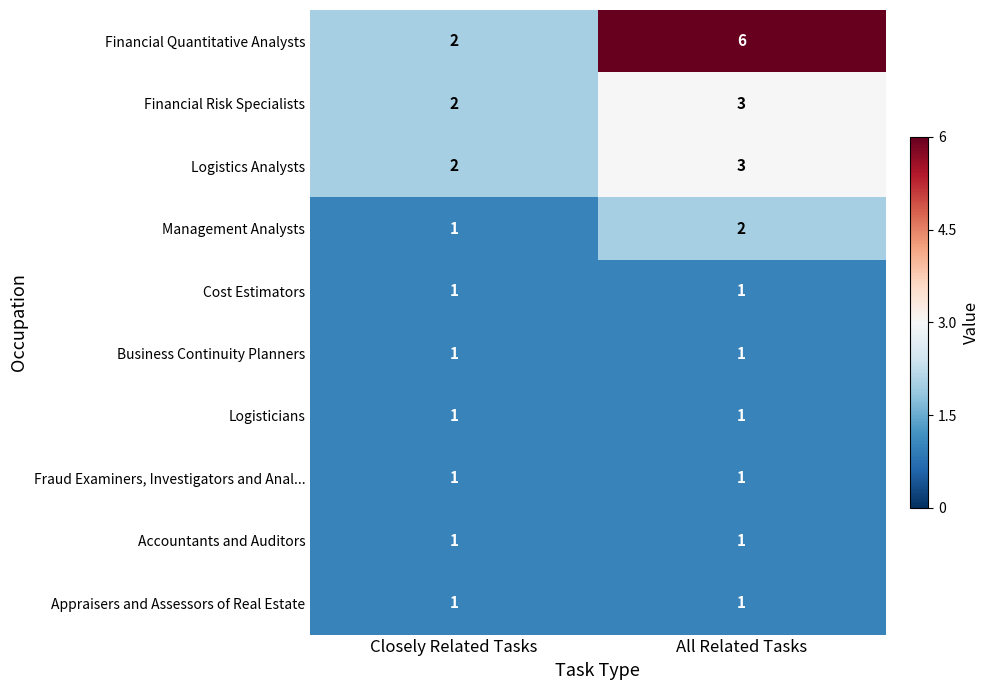

Which series changed the most between Closely Related Tasks and All Related Tasks?

Financial Quantitative Analysts